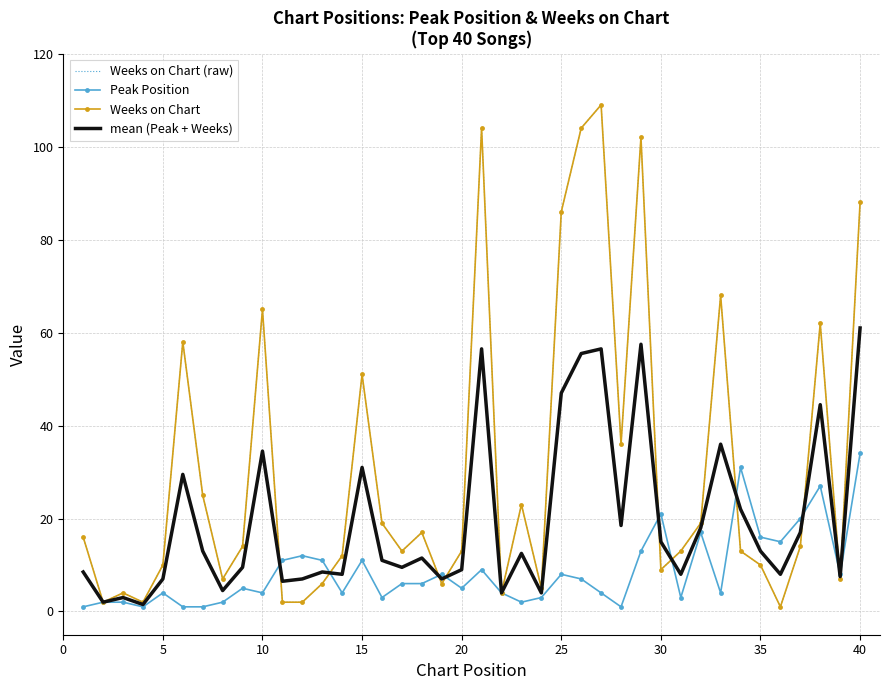

What are all the series names shown in the legend?

Weeks on Chart (raw), Peak Position, Weeks on Chart, mean (Peak + Weeks)